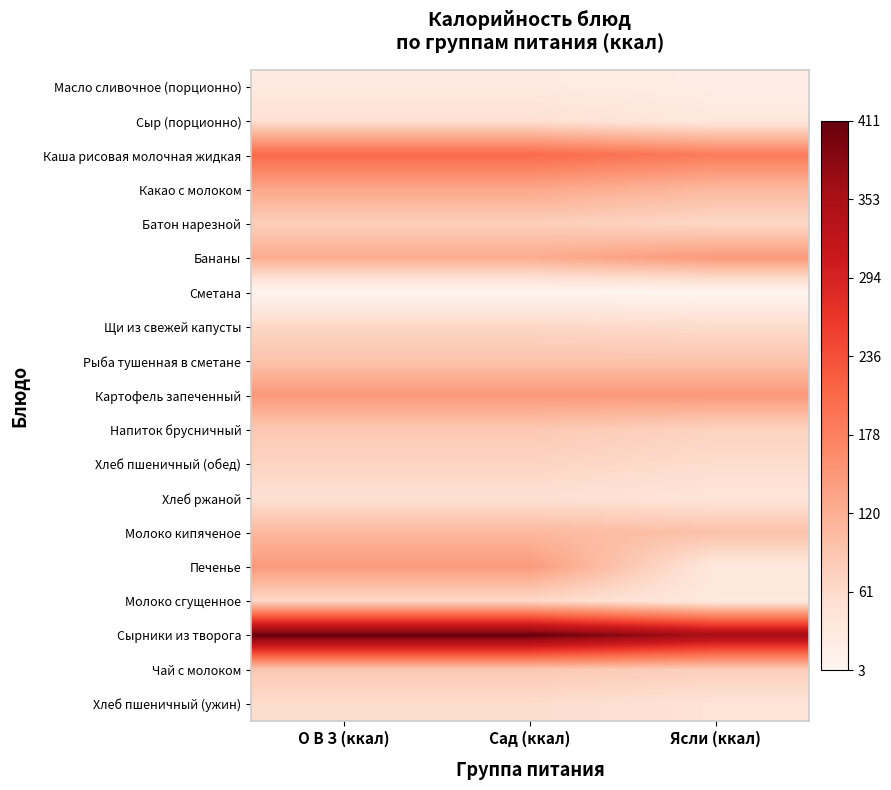

Reading right to left, extract all data points from this chart.

Масло сливочное (порционно): Ясли (ккал)=22.4	Сад (ккал)=29.9	О В З (ккал)=29.9
Сыр (порционно): Ясли (ккал)=34.3	Сад (ккал)=51.5	О В З (ккал)=51.5
Каша рисовая молочная жидкая: Ясли (ккал)=183.5	Сад (ккал)=206.5	О В З (ккал)=206.5
Какао с молоком: Ясли (ккал)=108.0	Сад (ккал)=129.6	О В З (ккал)=129.6
Батон нарезной: Ясли (ккал)=65.5	Сад (ккал)=78.6	О В З (ккал)=78.6
Бананы: Ясли (ккал)=146.9	Сад (ккал)=122.9	О В З (ккал)=122.9
Сметана: Ясли (ккал)=3.2	Сад (ккал)=3.2	О В З (ккал)=3.2
Щи из свежей капусты: Ясли (ккал)=59.8	Сад (ккал)=66.4	О В З (ккал)=66.4
Рыба тушенная в сметане: Ясли (ккал)=93.1	Сад (ккал)=93.1	О В З (ккал)=93.1
Картофель запеченный: Ясли (ккал)=147.6	Сад (ккал)=147.6	О В З (ккал)=147.6
Напиток брусничный: Ясли (ккал)=72.8	Сад (ккал)=87.3	О В З (ккал)=87.3
Хлеб пшеничный (обед): Ясли (ккал)=58.8	Сад (ккал)=70.5	О В З (ккал)=70.5
Хлеб ржаной: Ясли (ккал)=43.5	Сад (ккал)=52.2	О В З (ккал)=52.2
Молоко кипяченое: Ясли (ккал)=96.5	Сад (ккал)=107.1	О В З (ккал)=107.1
Печенье: Ясли (ккал)=36.6	Сад (ккал)=146.4	О В З (ккал)=146.4
Молоко сгущенное: Ясли (ккал)=32.8	Сад (ккал)=65.6	О В З (ккал)=65.6
Сырники из творога: Ясли (ккал)=356.2	Сад (ккал)=411.0	О В З (ккал)=411.0
Чай с молоком: Ясли (ккал)=78.7	Сад (ккал)=87.4	О В З (ккал)=87.4
Хлеб пшеничный (ужин): Ясли (ккал)=47.0	Сад (ккал)=58.8	О В З (ккал)=58.8